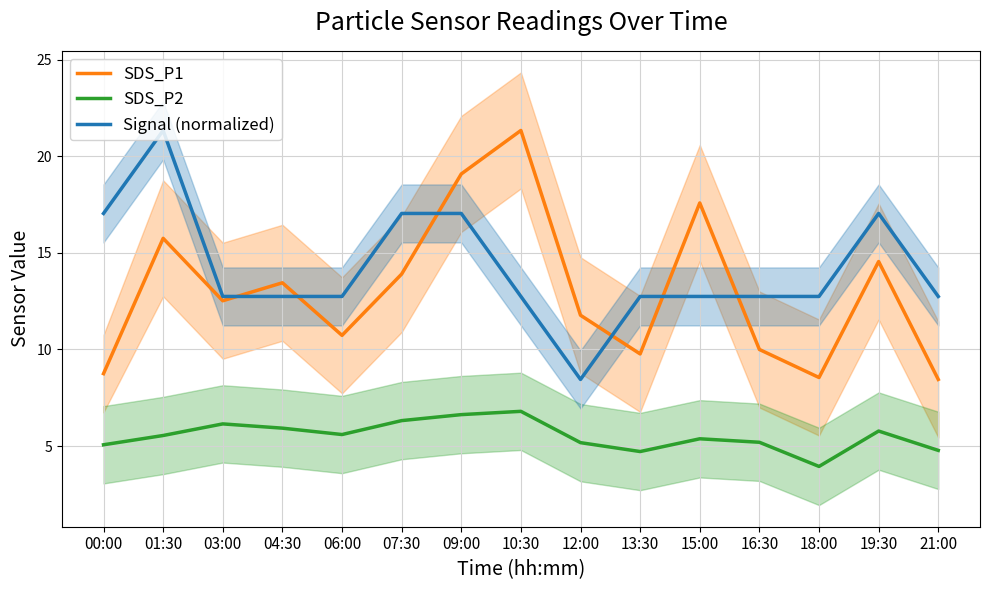

Where does the SDS_P1 series first go above 12?

01:30